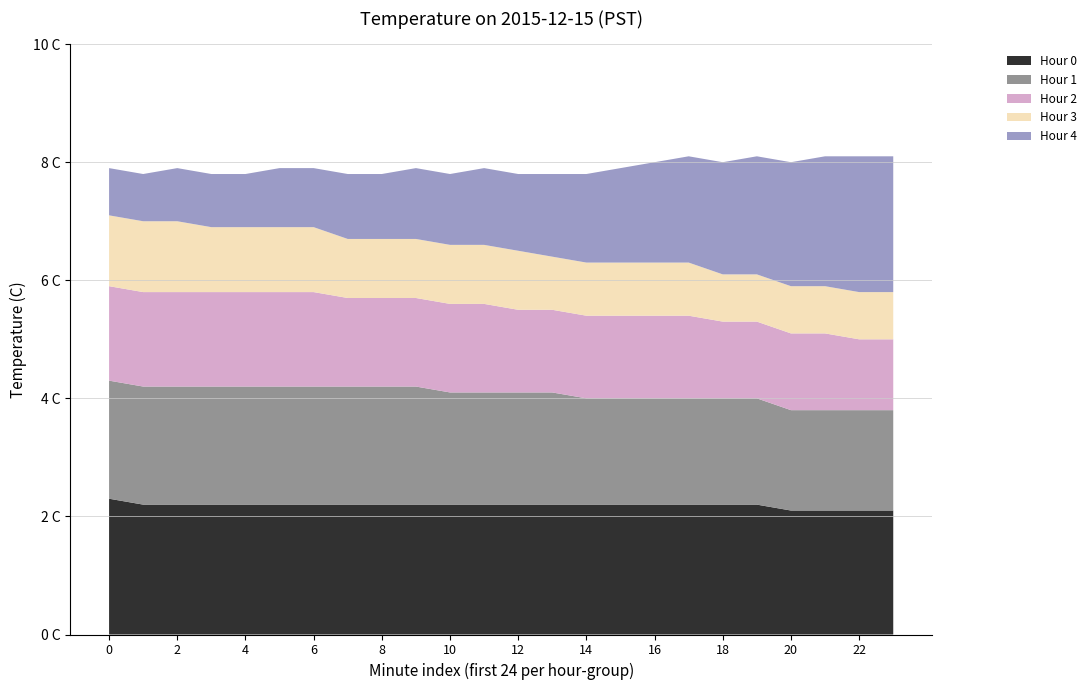

Reading left to right, list all the values displayed in this chart.

Hour 0: 2.3	2.2	2.2	2.2	2.2	2.2	2.2	2.2	2.2	2.2	2.2	2.2	2.2	2.2	2.2	2.2	2.2	2.2	2.2	2.2	2.1	2.1	2.1	2.1
Hour 1: 2.0	2.0	2.0	2.0	2.0	2.0	2.0	2.0	2.0	2.0	1.9	1.9	1.9	1.9	1.8	1.8	1.8	1.8	1.8	1.8	1.7	1.7	1.7	1.7
Hour 2: 1.6	1.6	1.6	1.6	1.6	1.6	1.6	1.5	1.5	1.5	1.5	1.5	1.4	1.4	1.4	1.4	1.4	1.4	1.3	1.3	1.3	1.3	1.2	1.2
Hour 3: 1.2	1.2	1.2	1.1	1.1	1.1	1.1	1.0	1.0	1.0	1.0	1.0	1.0	0.9	0.9	0.9	0.9	0.9	0.8	0.8	0.8	0.8	0.8	0.8
Hour 4: 0.8	0.8	0.9	0.9	0.9	1.0	1.0	1.1	1.1	1.2	1.2	1.3	1.3	1.4	1.5	1.6	1.7	1.8	1.9	2.0	2.1	2.2	2.3	2.3